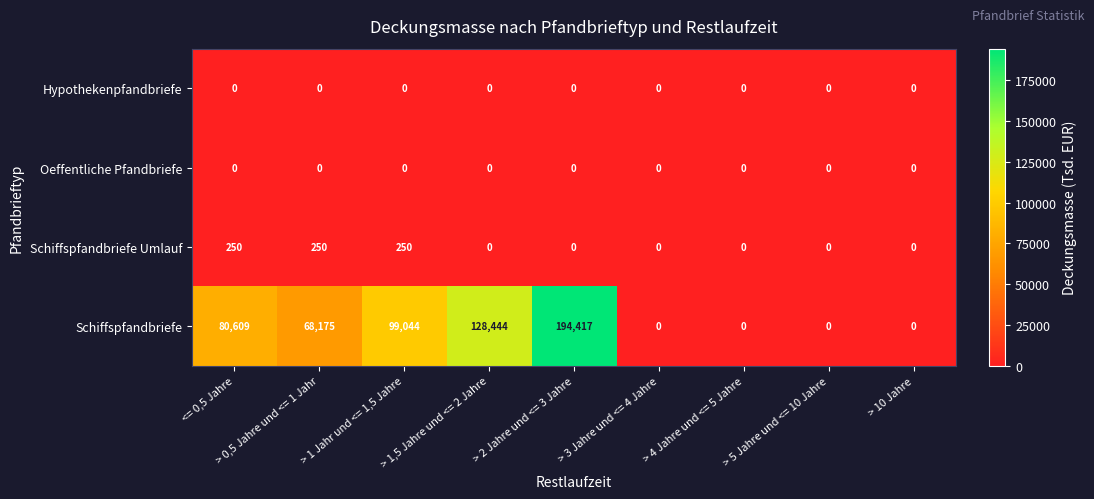

What is the average value of the Schiffspfandbriefe series?

63410